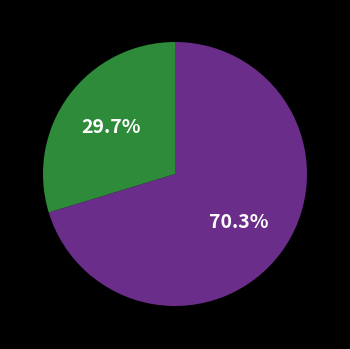

Does any single category account for the majority?

Yes